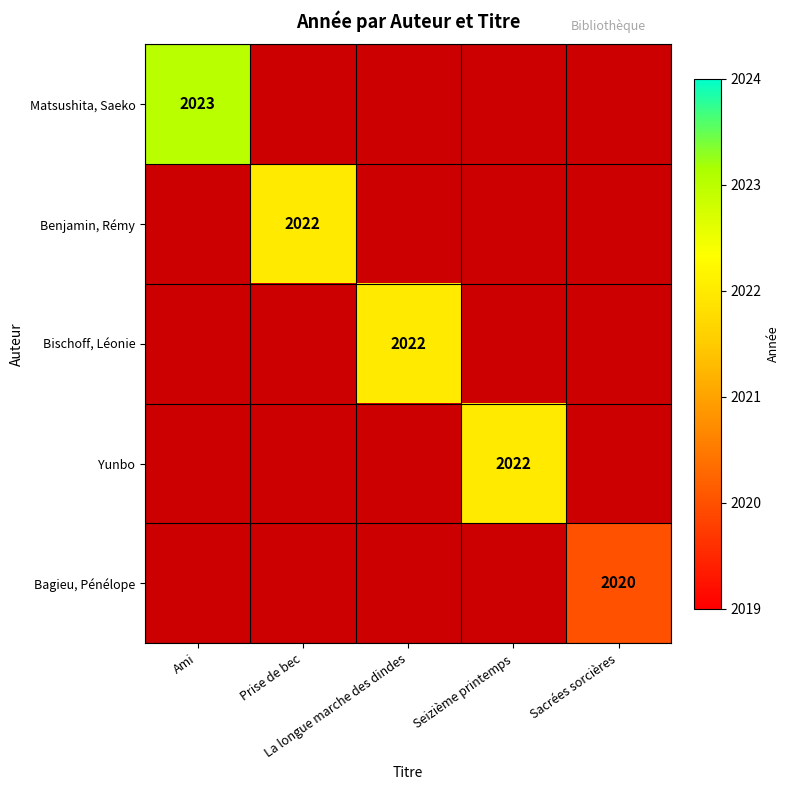

At which category does the chart reach its minimum across all series?

Sacrées sorcières